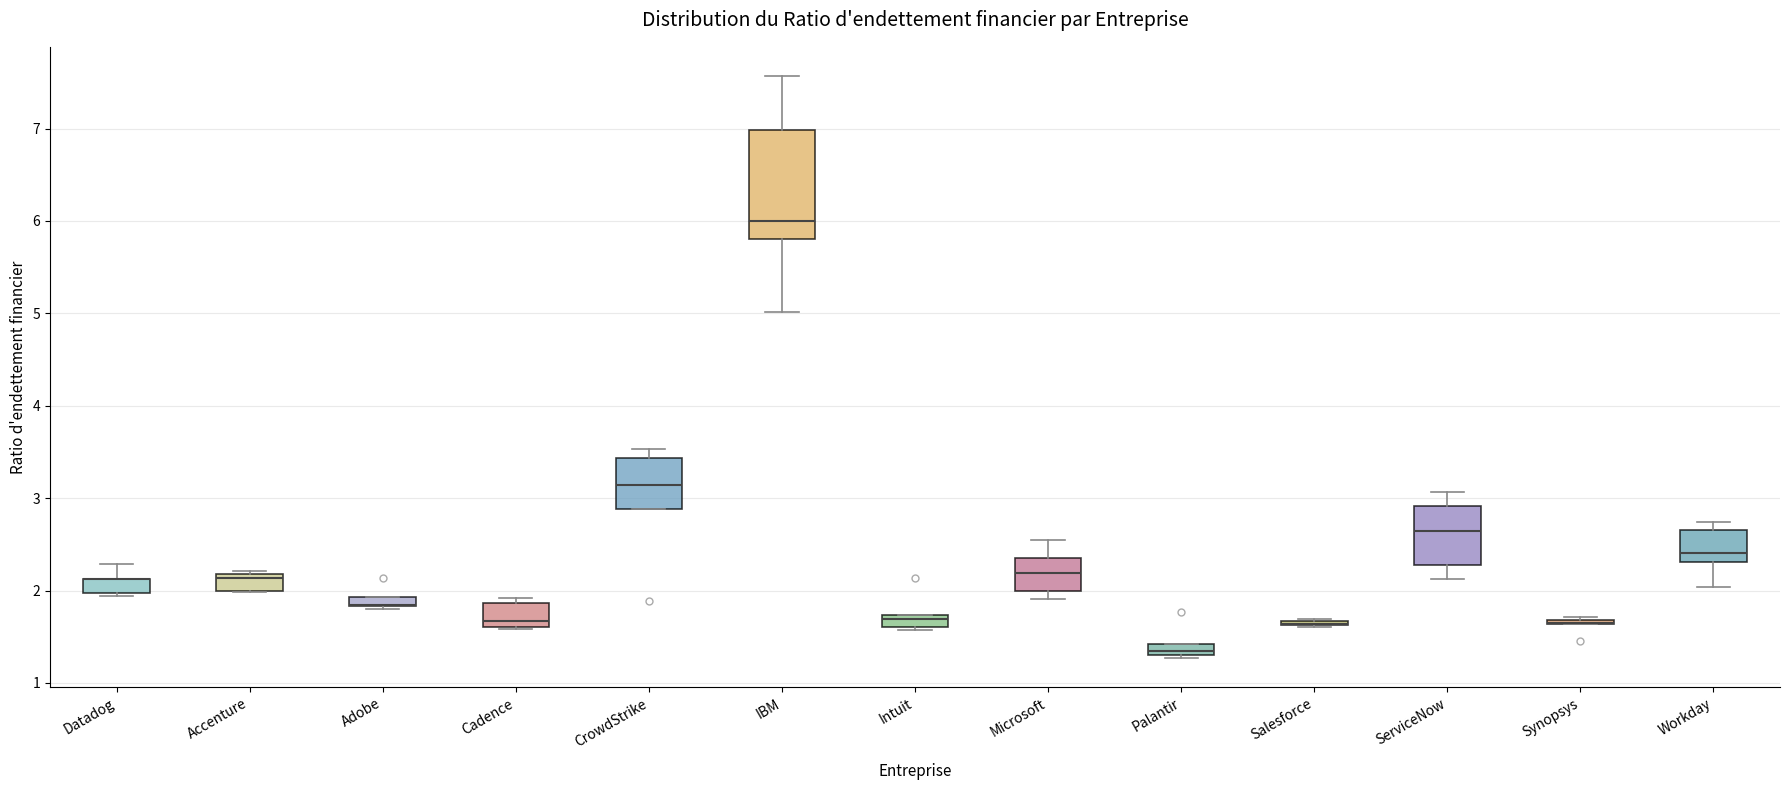

Where is the upper edge of the box for Cadence on the y-axis? The values are not printed on the chart, so give them approximately, as read against the axis.

1.9